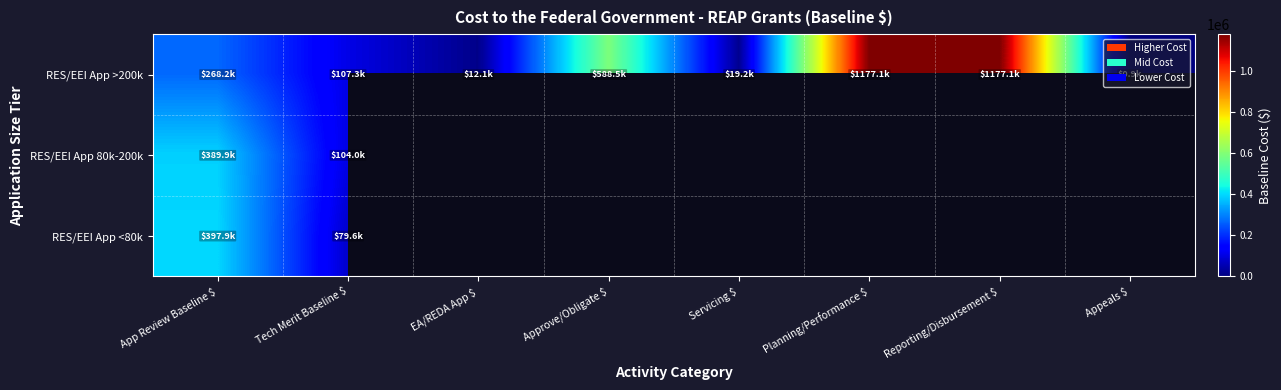

What is the total value across all series at Tech Merit Baseline $?

290851.3